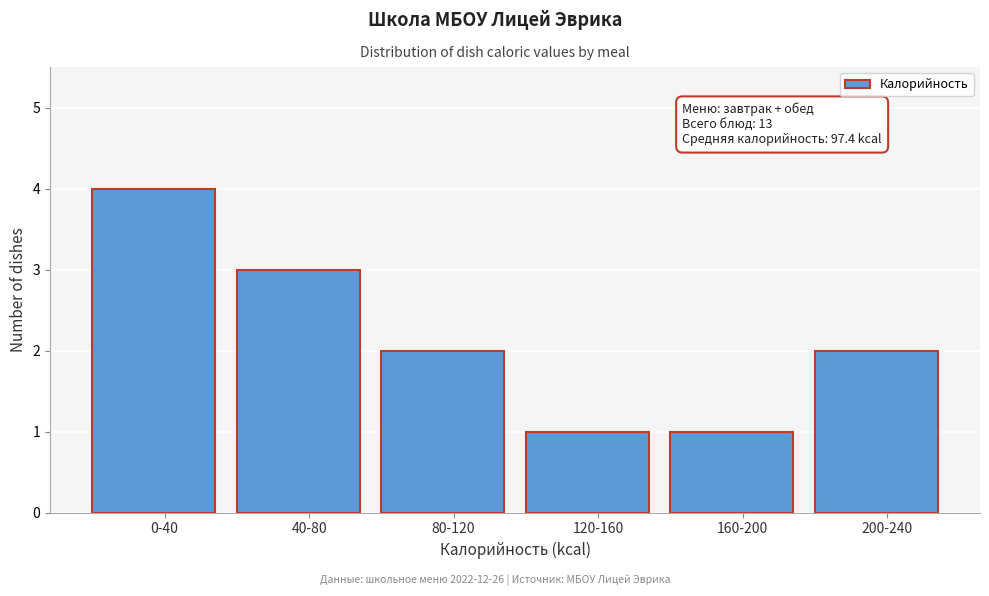

Reading left to right, what are all the values shown in this chart?

0-40=4	40-80=3	80-120=2	120-160=1	160-200=1	200-240=2